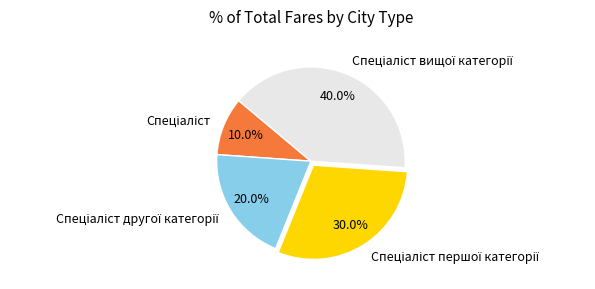

Is there a majority slice in this chart?

No